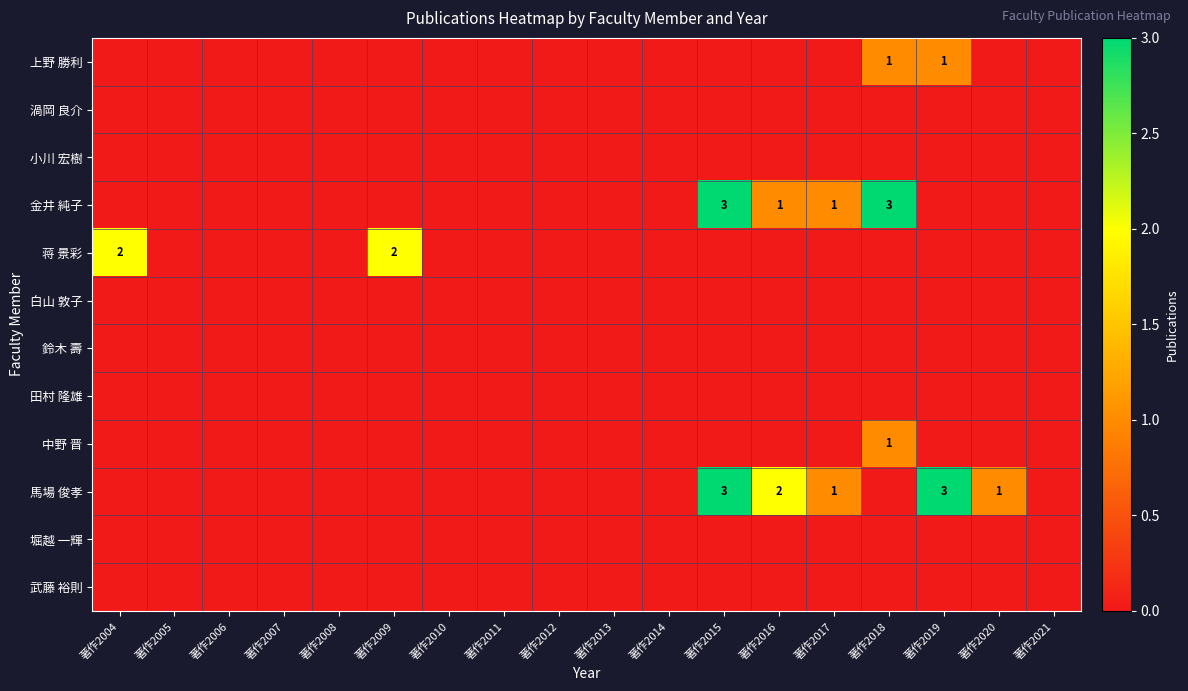

At how many categories does at least one series exceed 0?

8